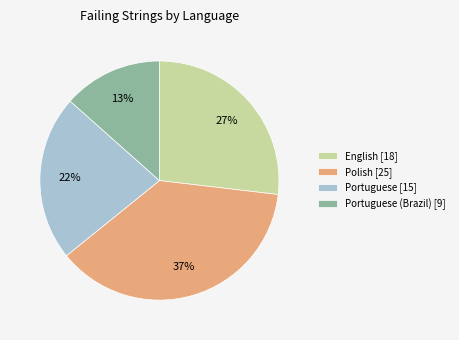

Does any single category account for the majority?

No